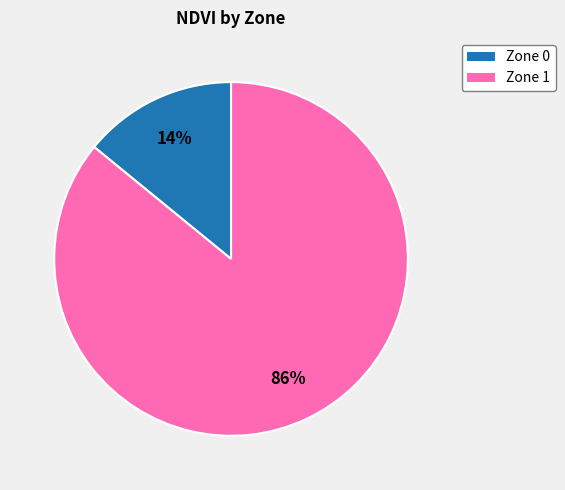

What is the smallest slice in the pie chart?

Zone 0